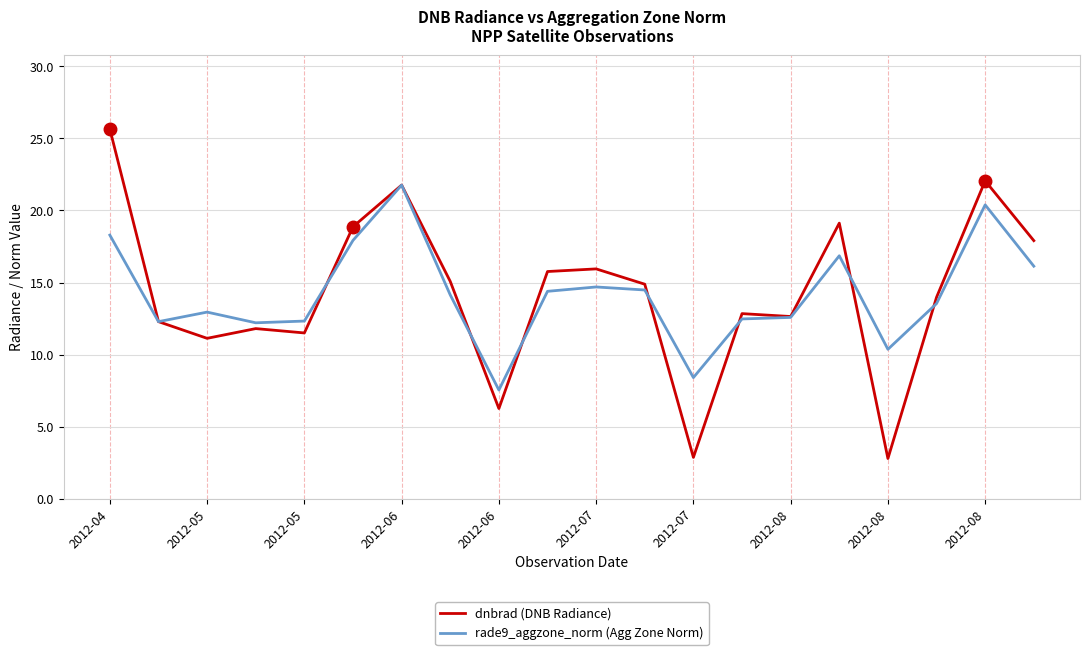

Which series has the largest range (max minus min)?

dnbrad (DNB Radiance)